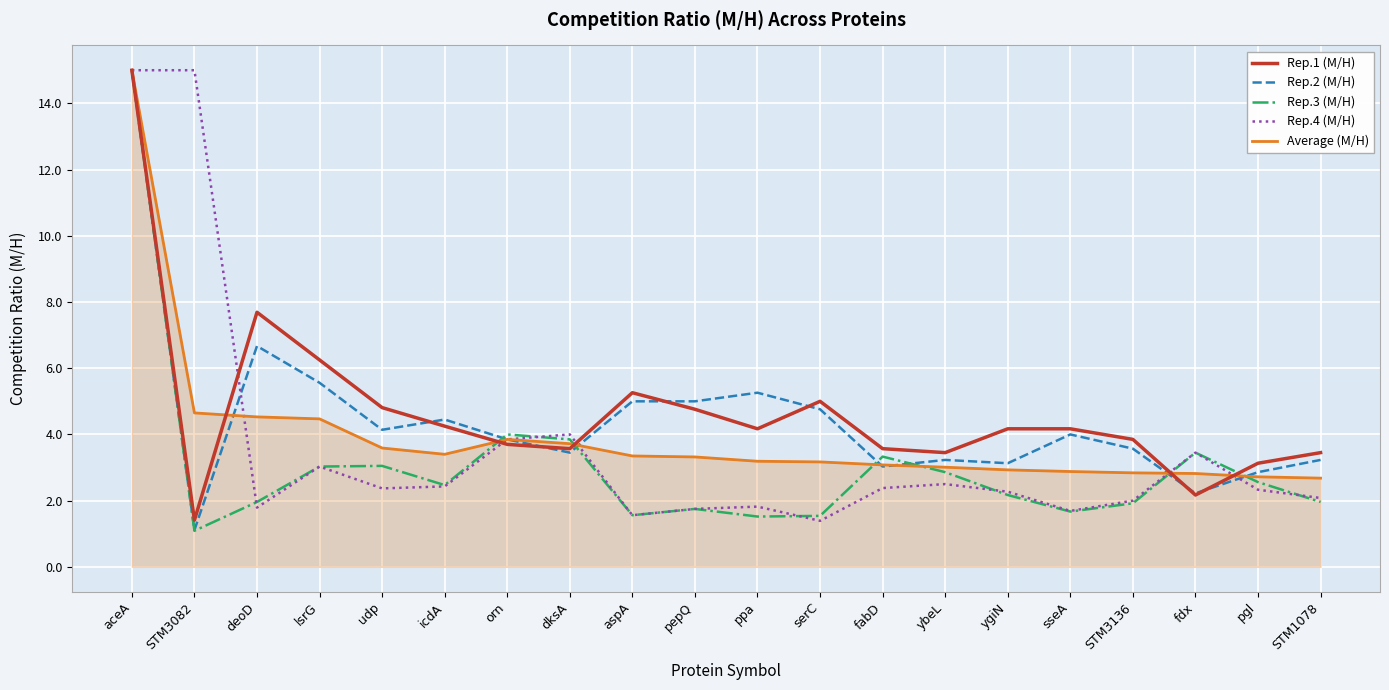

At which label does Rep.3 (M/H) reach its minimum?

STM3082